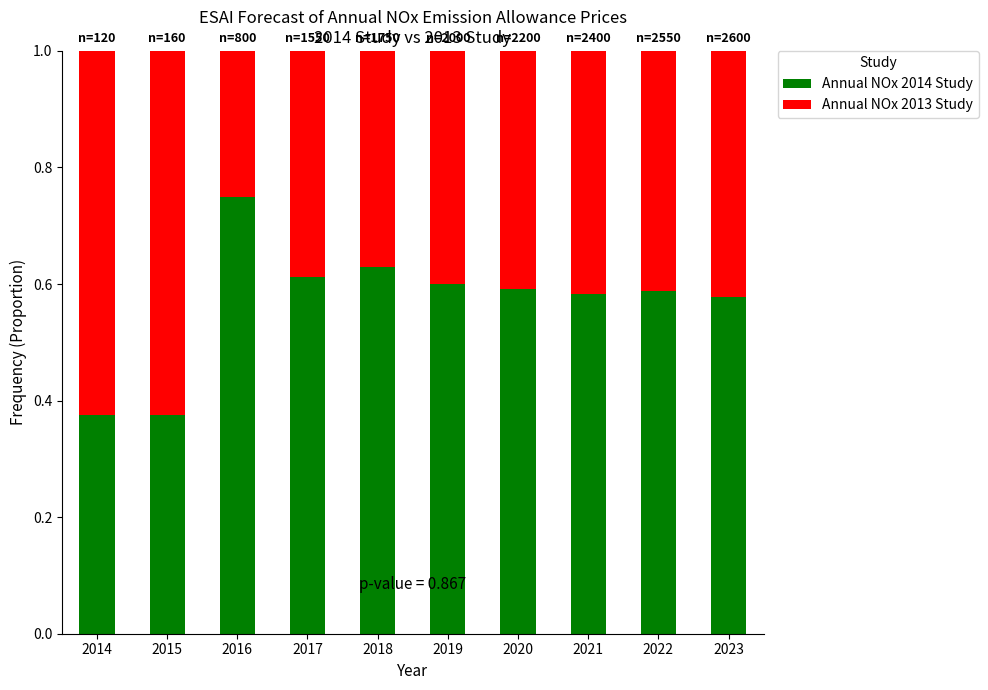

True or false: Annual NOx 2014 Study has a value of 0.3 at 2018.

False